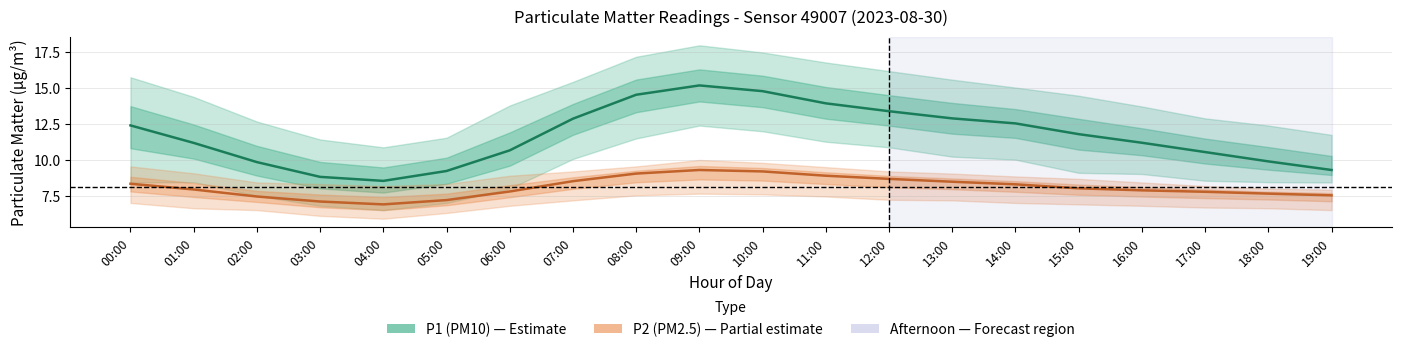

What is the highest value of the P2 (PM2.5) series?

9.3